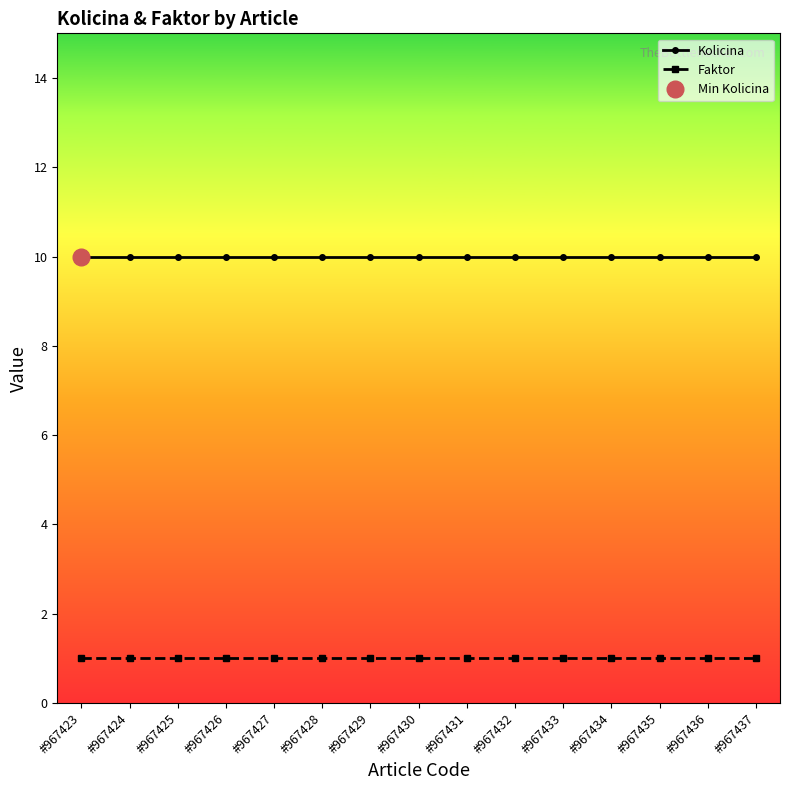

Does the chart have visible grid lines?

No